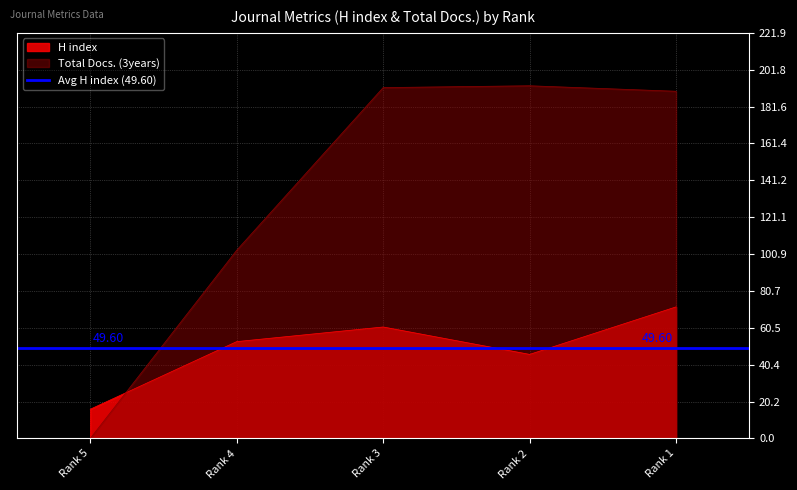

How many times do Total Docs. (3years) and H index cross each other?

1